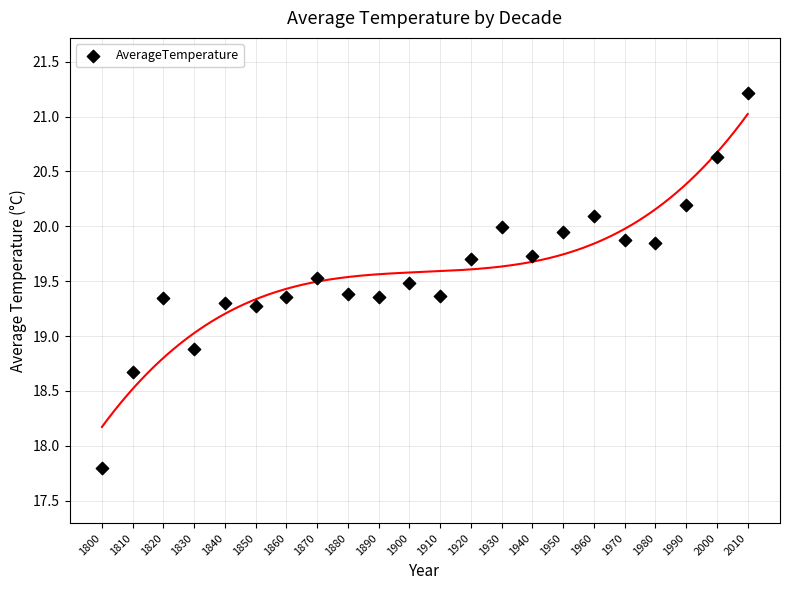

What Y value in the scatter plot is closest to 19?

18.9